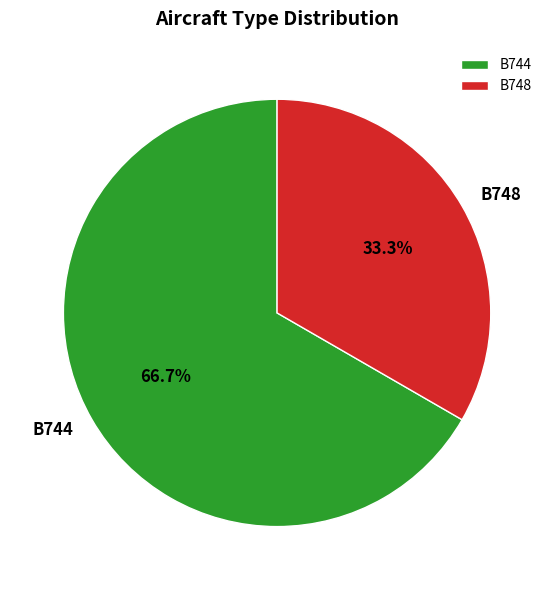

What is the smallest slice in the pie chart?

B748